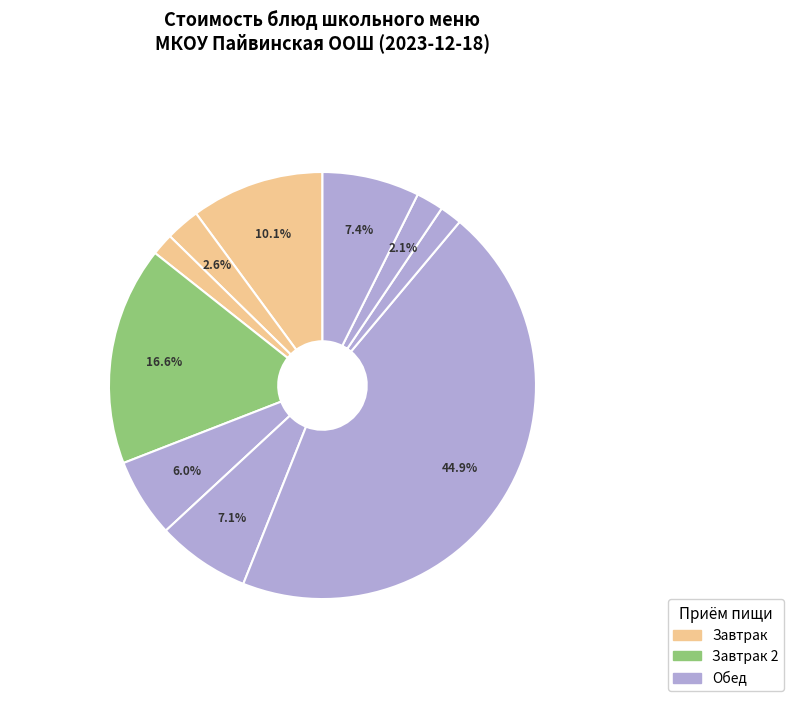

How many slices are in this pie chart?

10